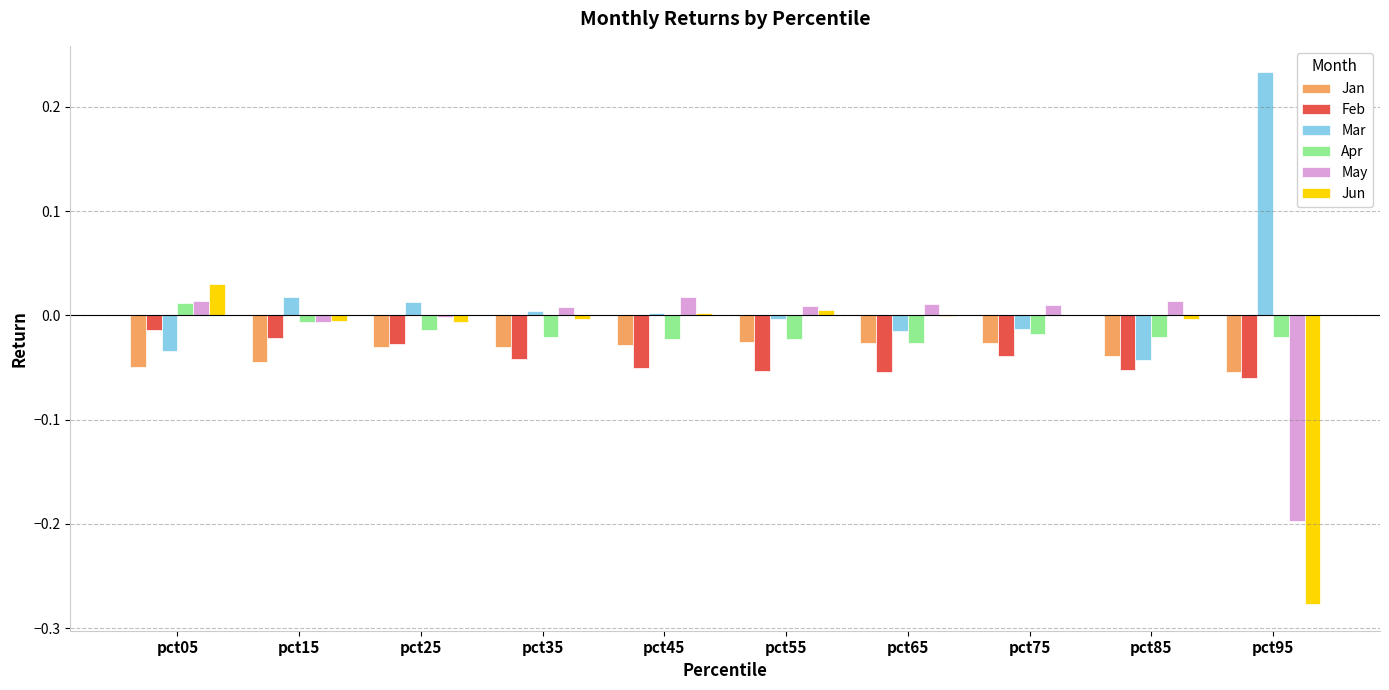

The Feb series shows -0.0 at pct05. True or false?

True